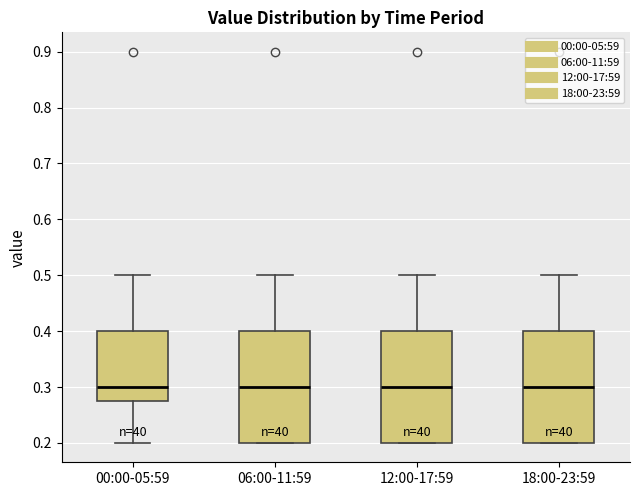

Reading left to right, transcribe this box plot: for each box, give where its median line is, the range the box spans, and where its two whiskers end, as read against the y-axis. The values are not printed on the chart, so give them approximately, as read against the axis.

00:00-05:59: median 0.30, box 0.28 to 0.40, whiskers 0.20 to 0.50
06:00-11:59: median 0.30, box 0.20 to 0.40, whiskers 0.20 to 0.50
12:00-17:59: median 0.30, box 0.20 to 0.40, whiskers 0.20 to 0.50
18:00-23:59: median 0.30, box 0.20 to 0.40, whiskers 0.20 to 0.50